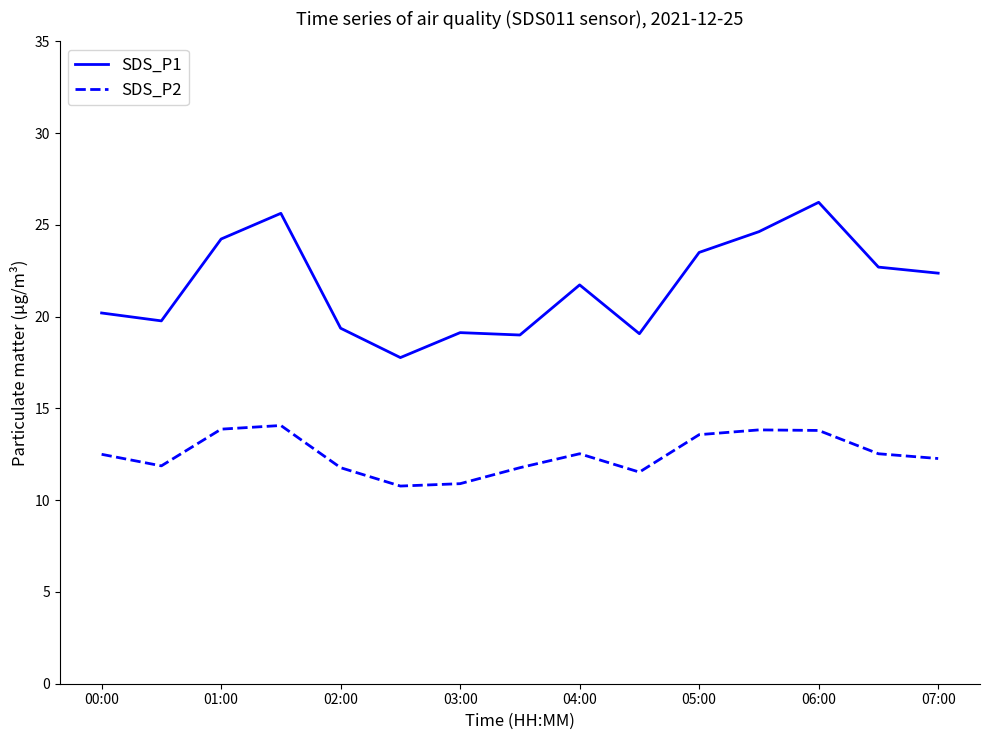

What is the maximum value for SDS_P1?

26.2